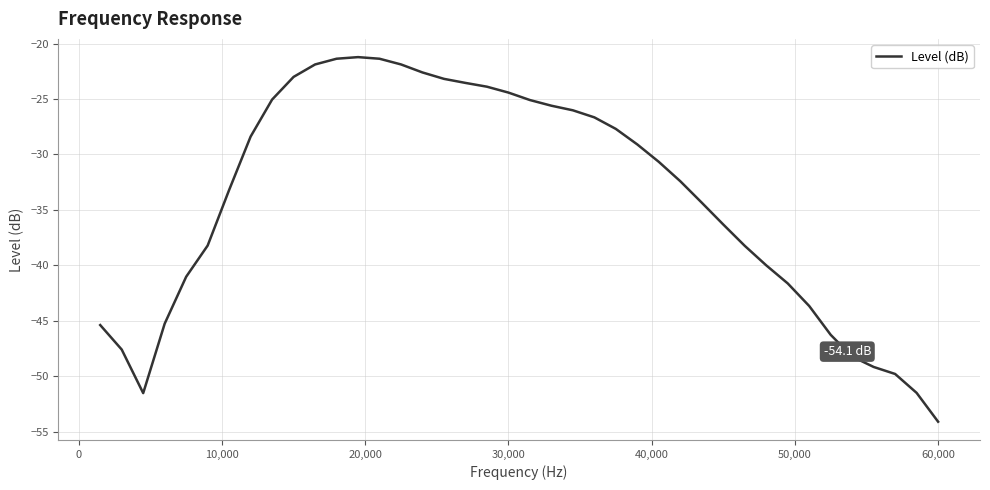

What is the difference between the maximum and minimum values?

32.9